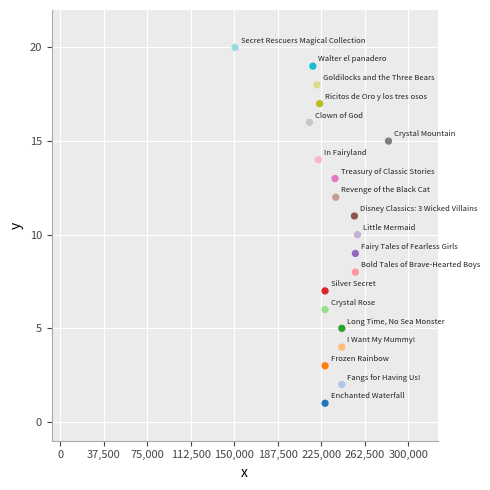

What is the range of X values (max minus min)?

88145811